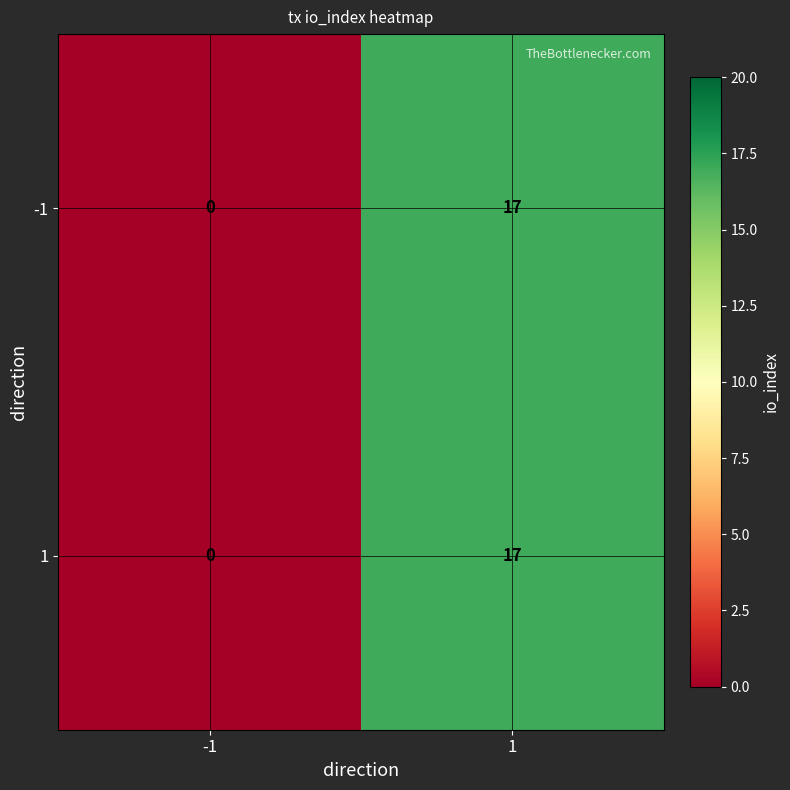

The -1 series shows -9 at -1. True or false?

False